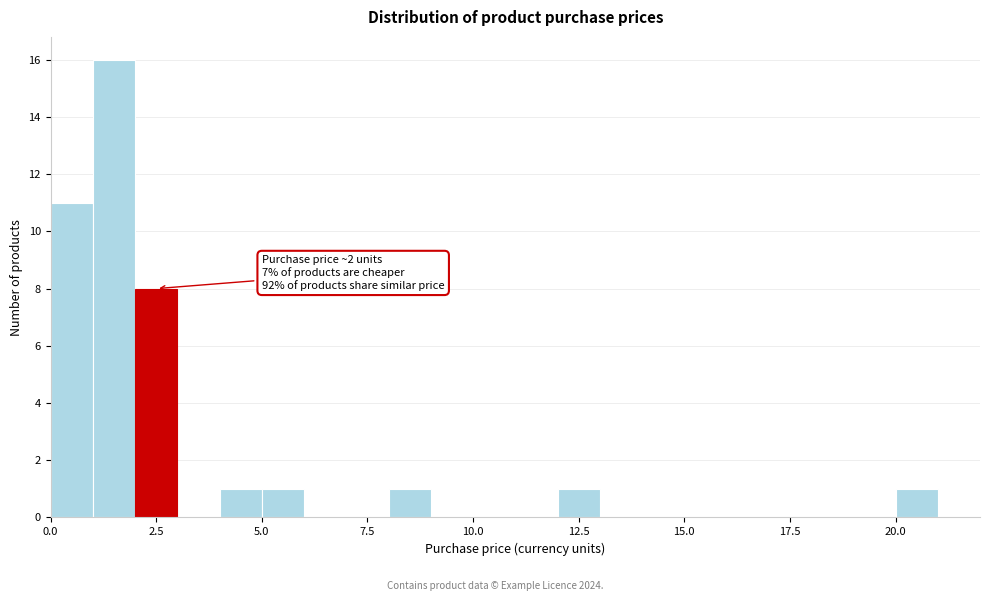

Around what value on the x-axis is the tallest bar? Give the approximate position of its centre, as read against the axis.

1.5